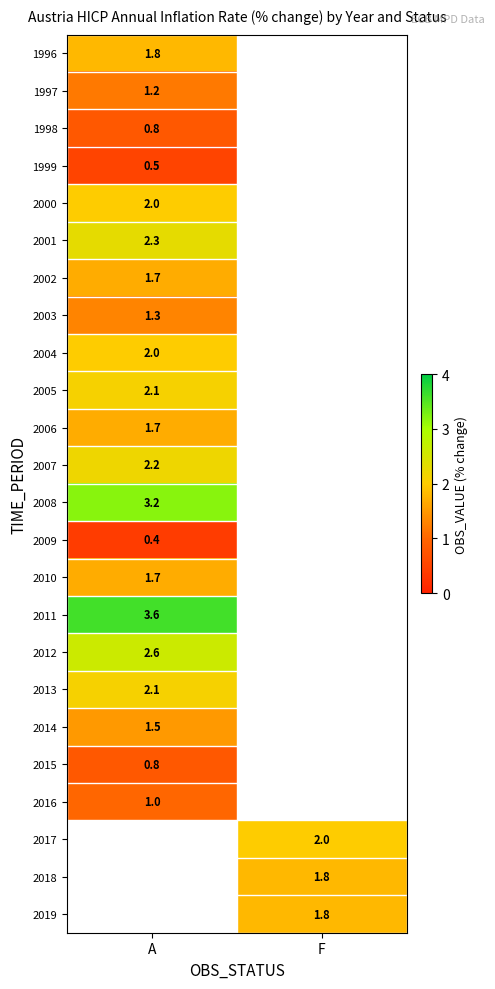

True or false: 2014 has a value of 0.3 at A.

False